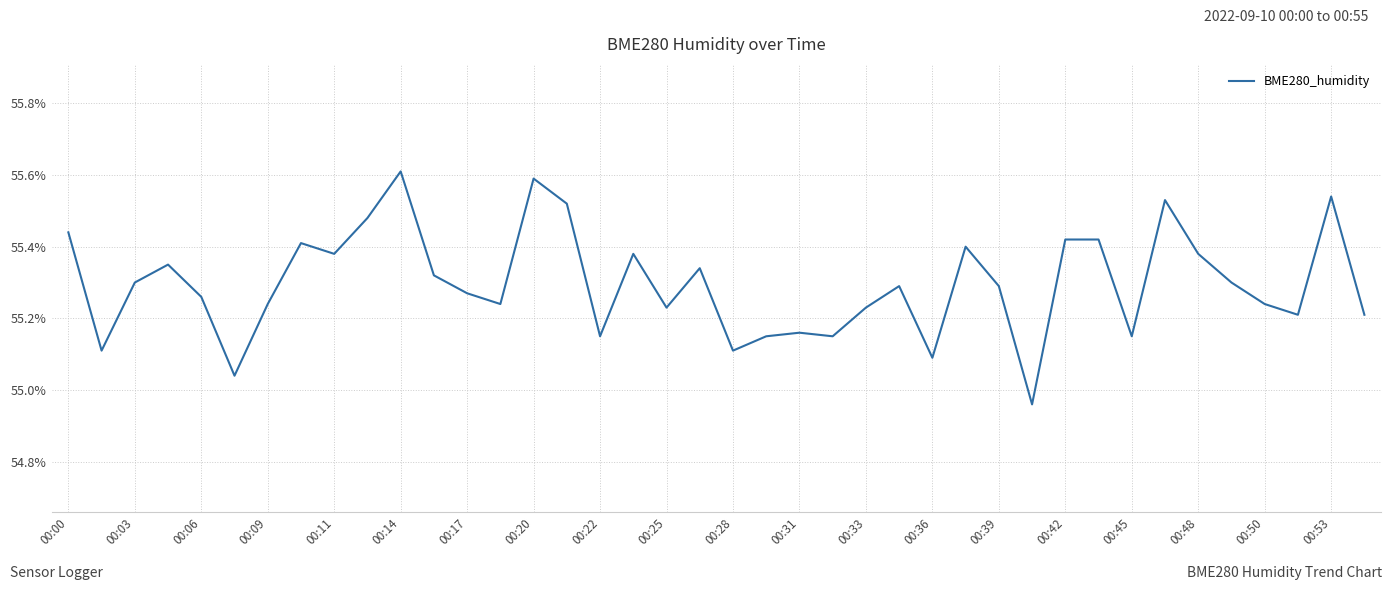

What is the greatest value displayed?

55.6